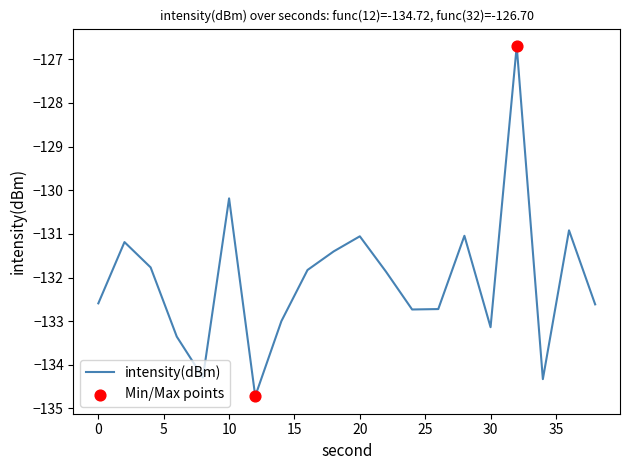

What is the minimum value shown in the chart?

-134.7